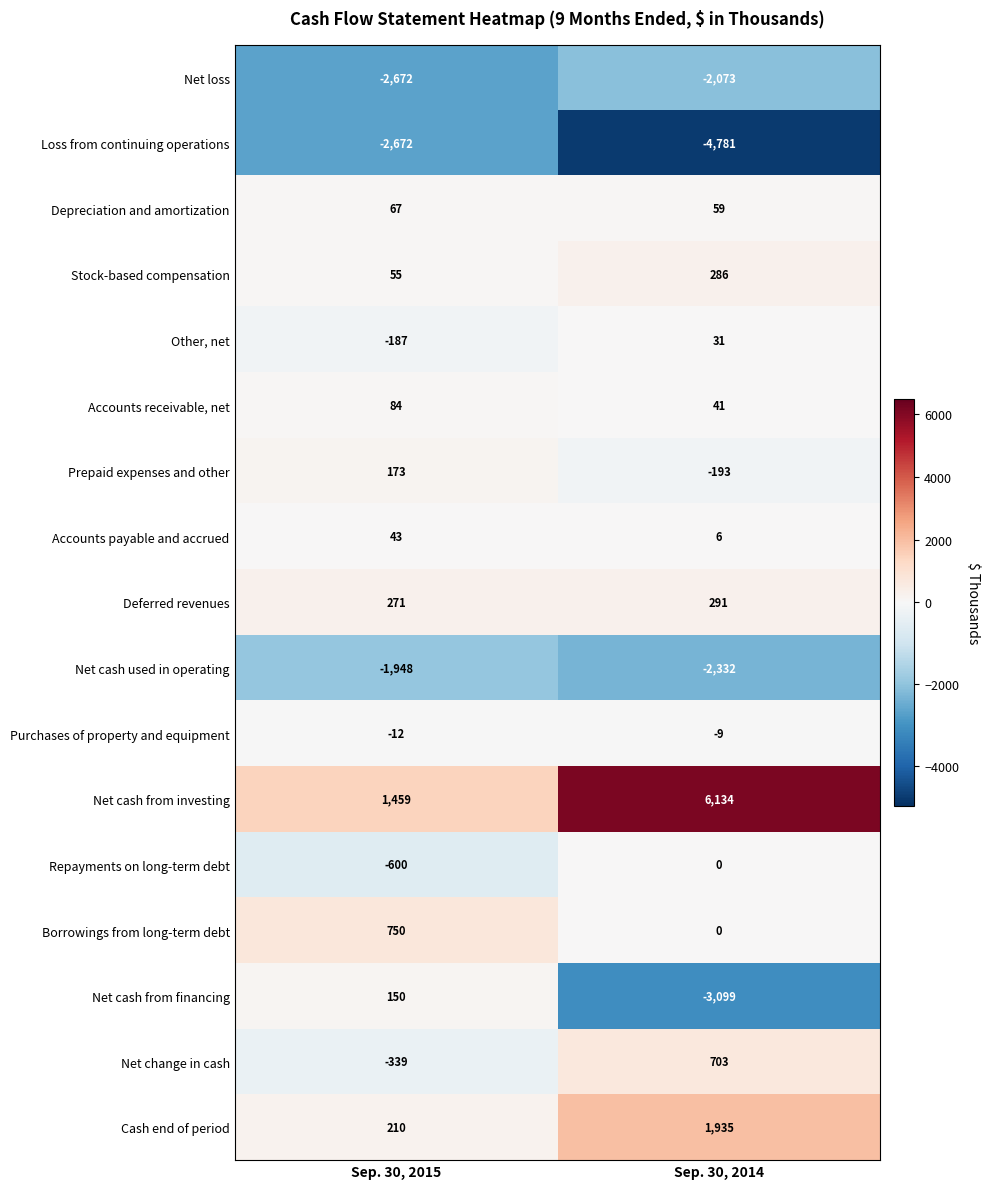

Rank the categories by Cash end of period value from highest to lowest.

Sep. 30, 2014, Sep. 30, 2015